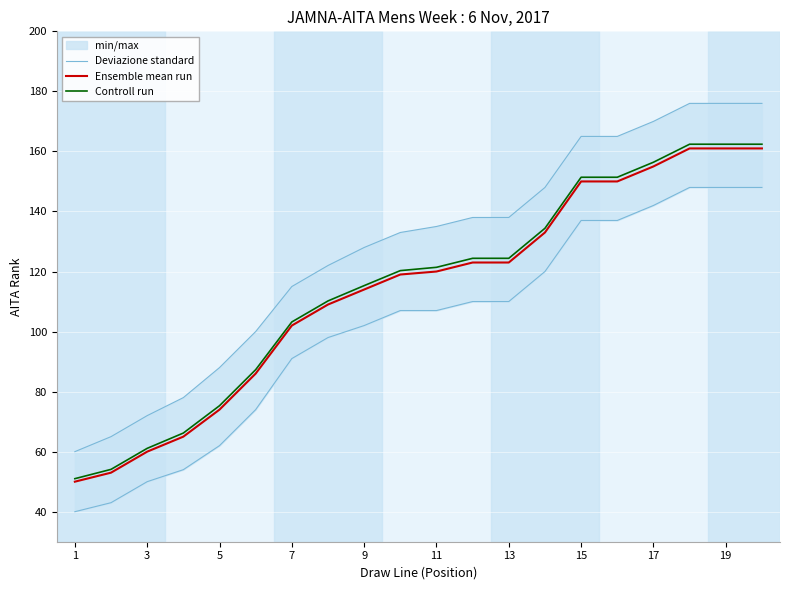

True or false: Deviazione standard has more than 2 interior local peaks.

False